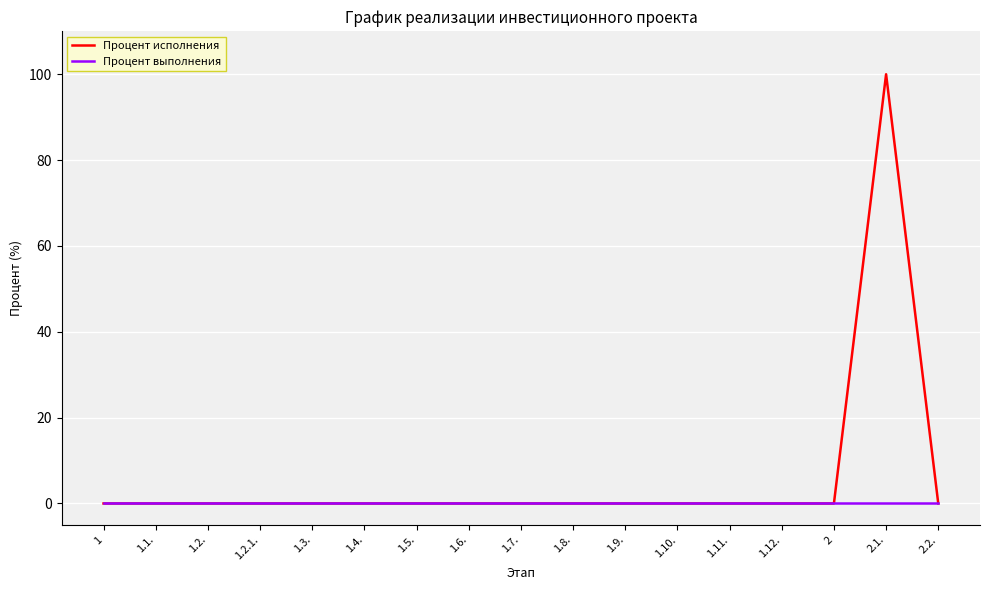

Rank the series by their average value, from highest to lowest.

Процент исполнения, Процент выполнения